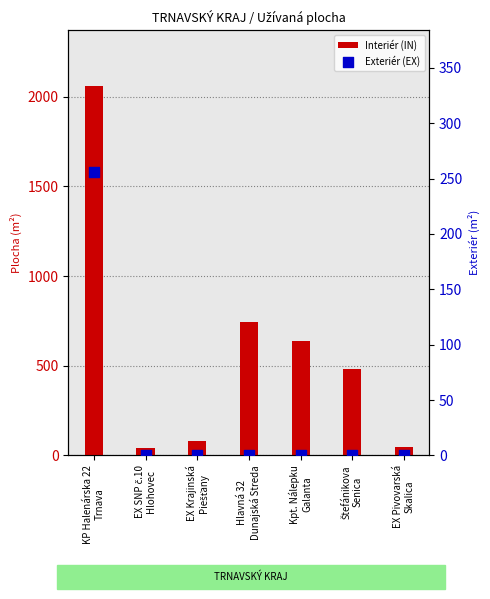

At how many categories does at least one series exceed 815?

1